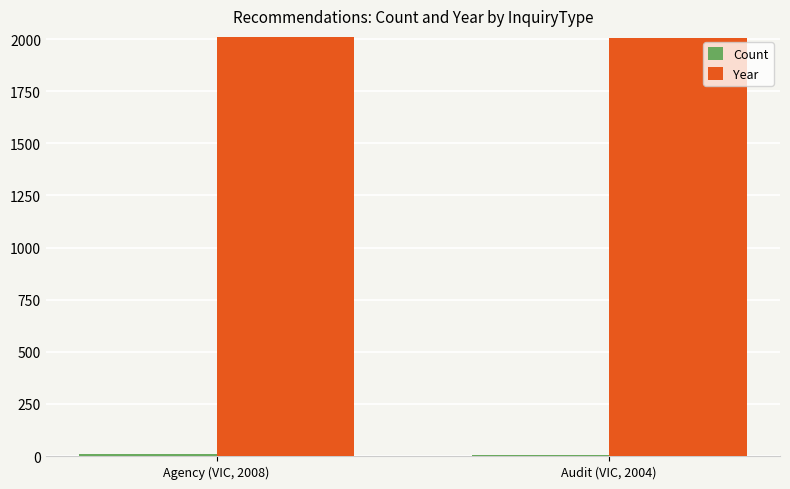

Are the bars grouped side by side (vs. stacked)?

Yes